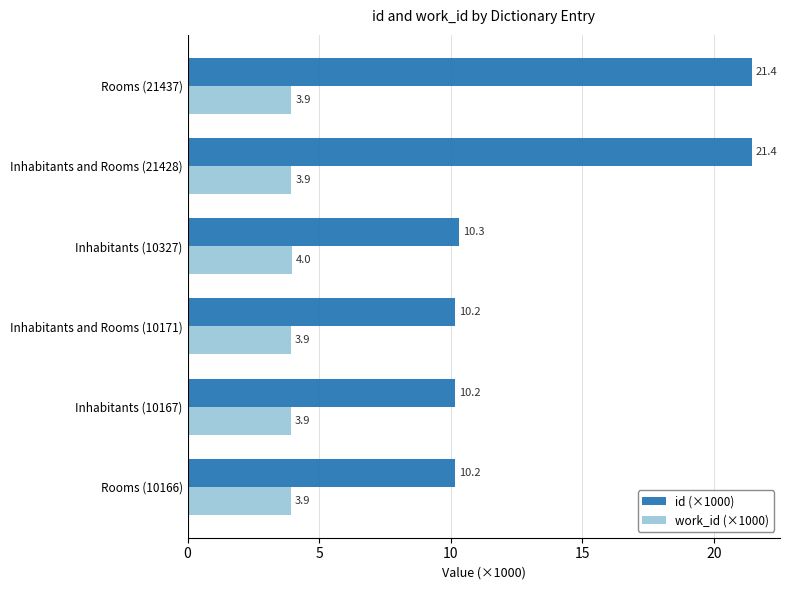

Which series has the largest total across all categories?

id (×1000)